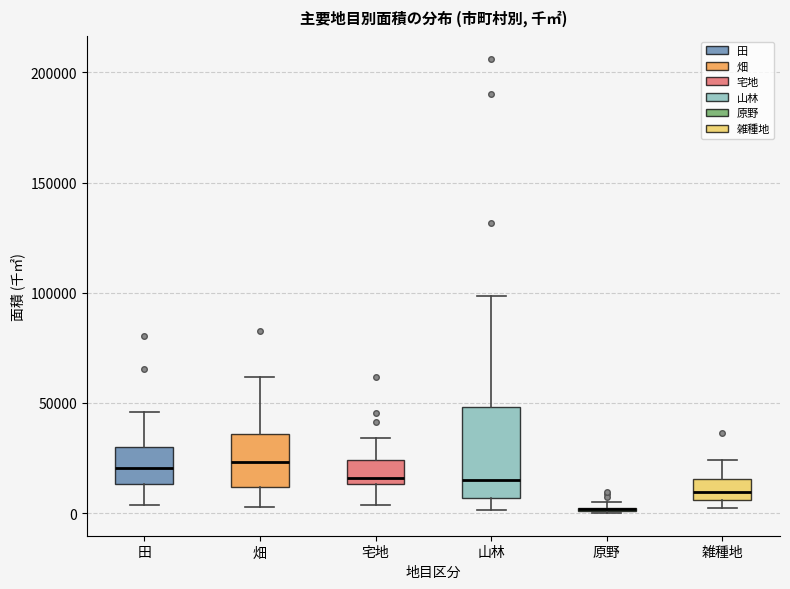

Where is the upper edge of the box for 原野 on the y-axis? The values are not printed on the chart, so give them approximately, as read against the axis.

5000